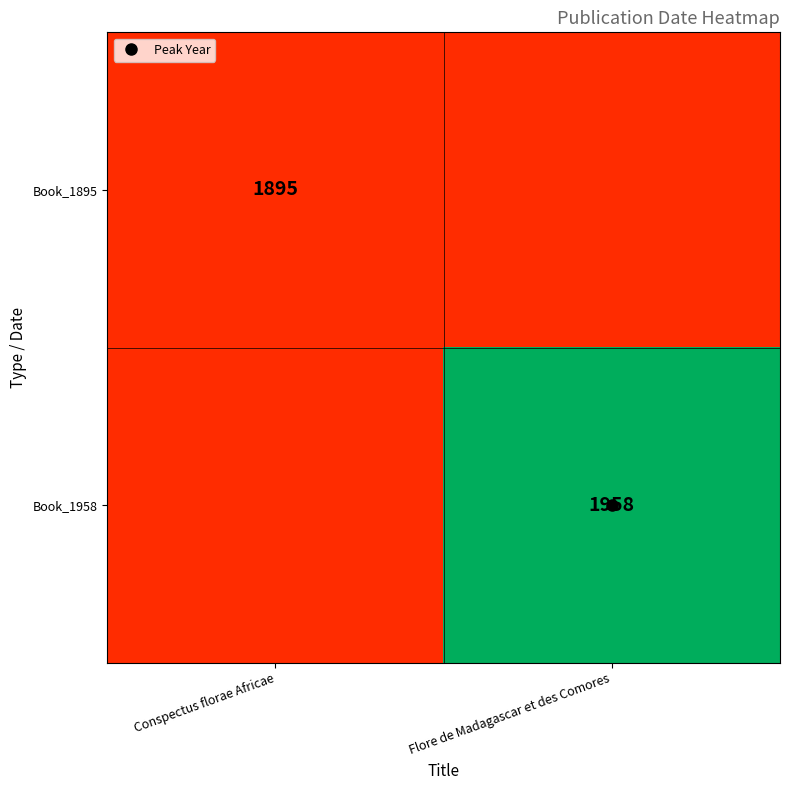

How many distinct data groups are displayed?

2